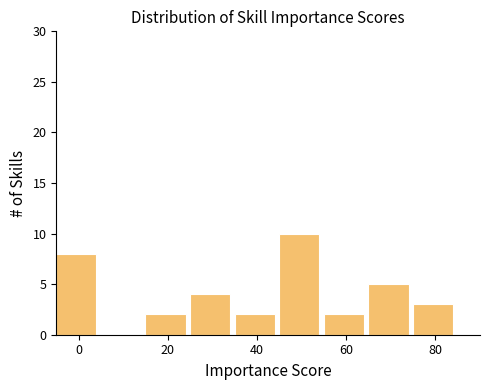

How tall is the bar that spans 75 to 85 on the x-axis? Neither the bar edges nor the heights are printed on the chart, so give them approximately, as read against the axes.

3